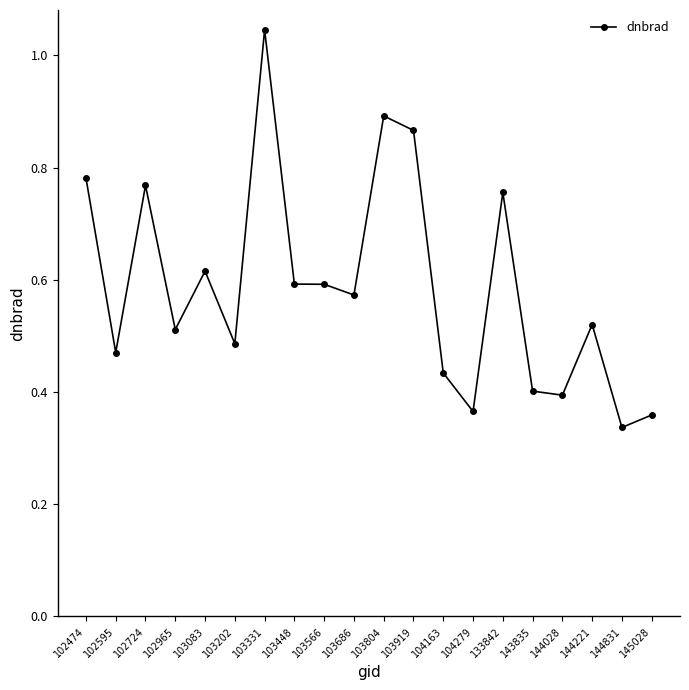

Which category has the lowest value across all series?

144831